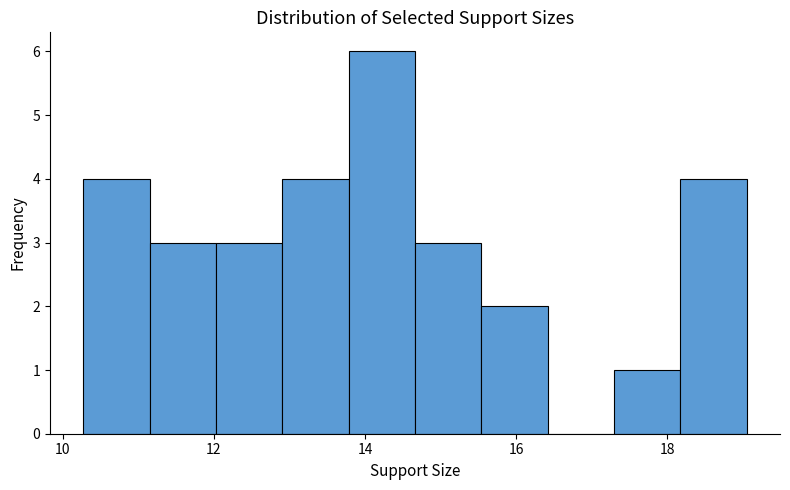

Reading left to right, list every bar in this chart as the range it spans on the x-axis followed by its height. Neither the bar edges nor the heights are printed on the chart, so give them approximately, as read against the axes.

10.2 to 11.2: 4
11.2 to 12.0: 3
12.0 to 13.0: 3
13.0 to 13.8: 4
13.8 to 14.6: 6
14.6 to 15.6: 3
15.6 to 16.4: 2
16.4 to 17.2: 0
17.2 to 18.2: 1
18.2 to 19.0: 4